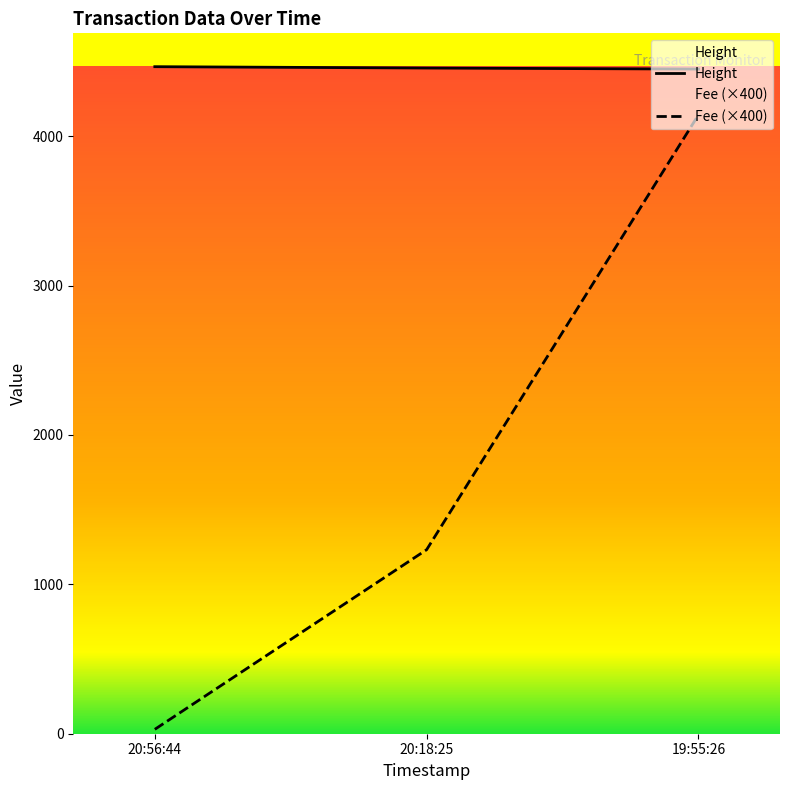

True or false: Height has a value of 4456.0 at 20:18:25.

True